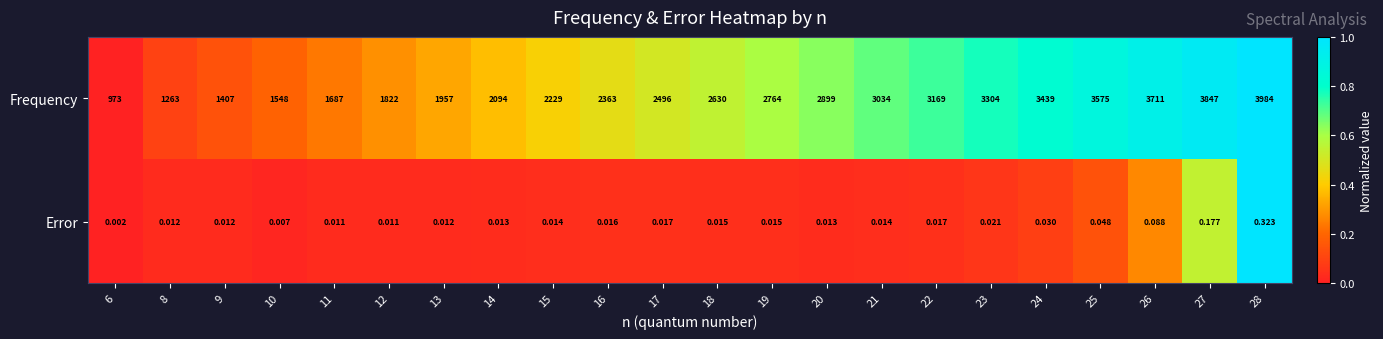

List the series in order of their overall mean, lowest first.

Error, Frequency